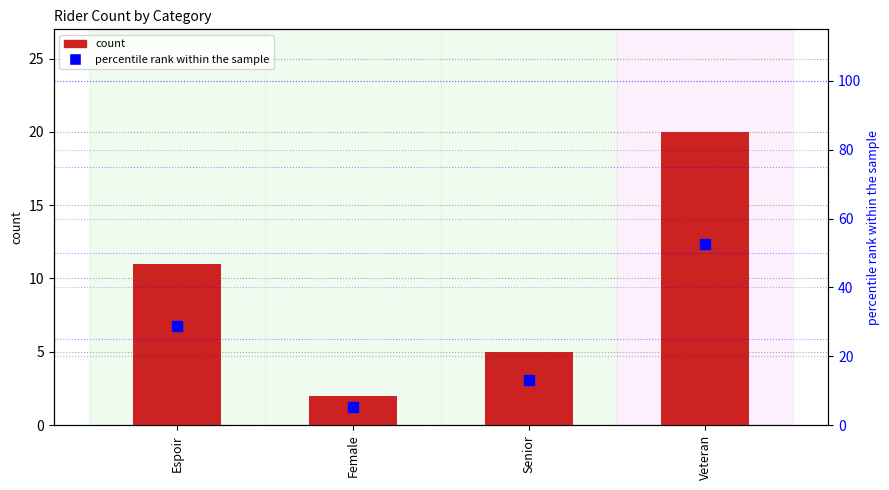

Is the value of percentile rank within the sample at Female greater than the value of count at Senior?

Yes